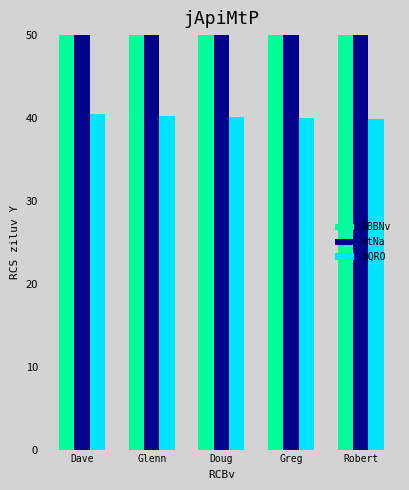

Read the vtNa value at Robert.

291.0